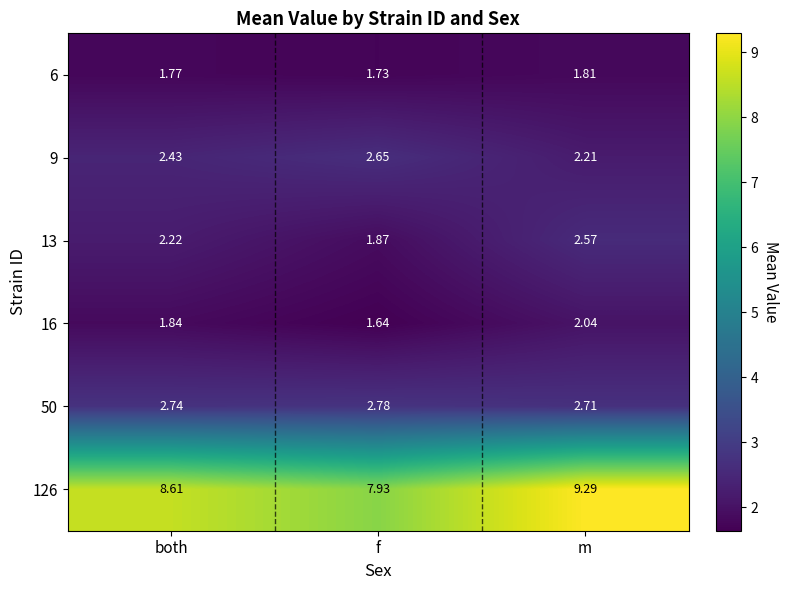

Where is 13 nearest to the value 2?

f